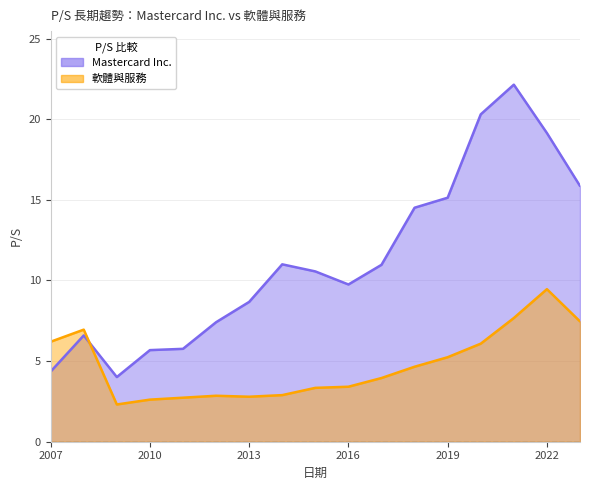

Which series has the widest spread of values?

Mastercard Inc.